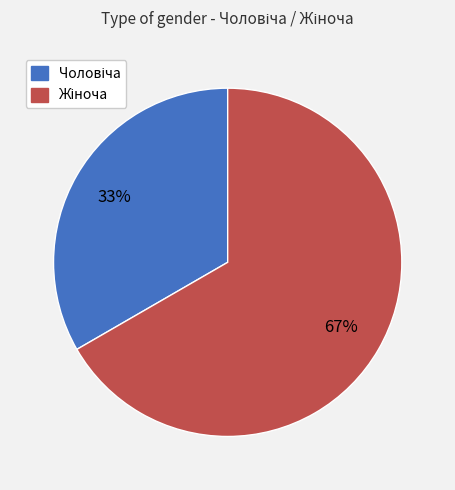

To the nearest percent, what is the average slice percentage?

50%